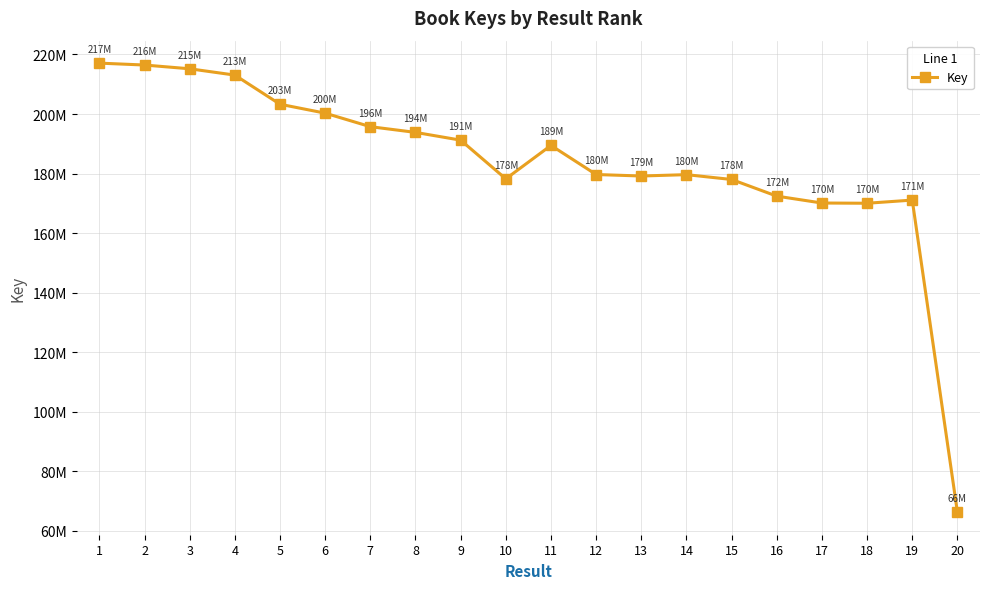

What is the value of the 14th point from the left?

179649236